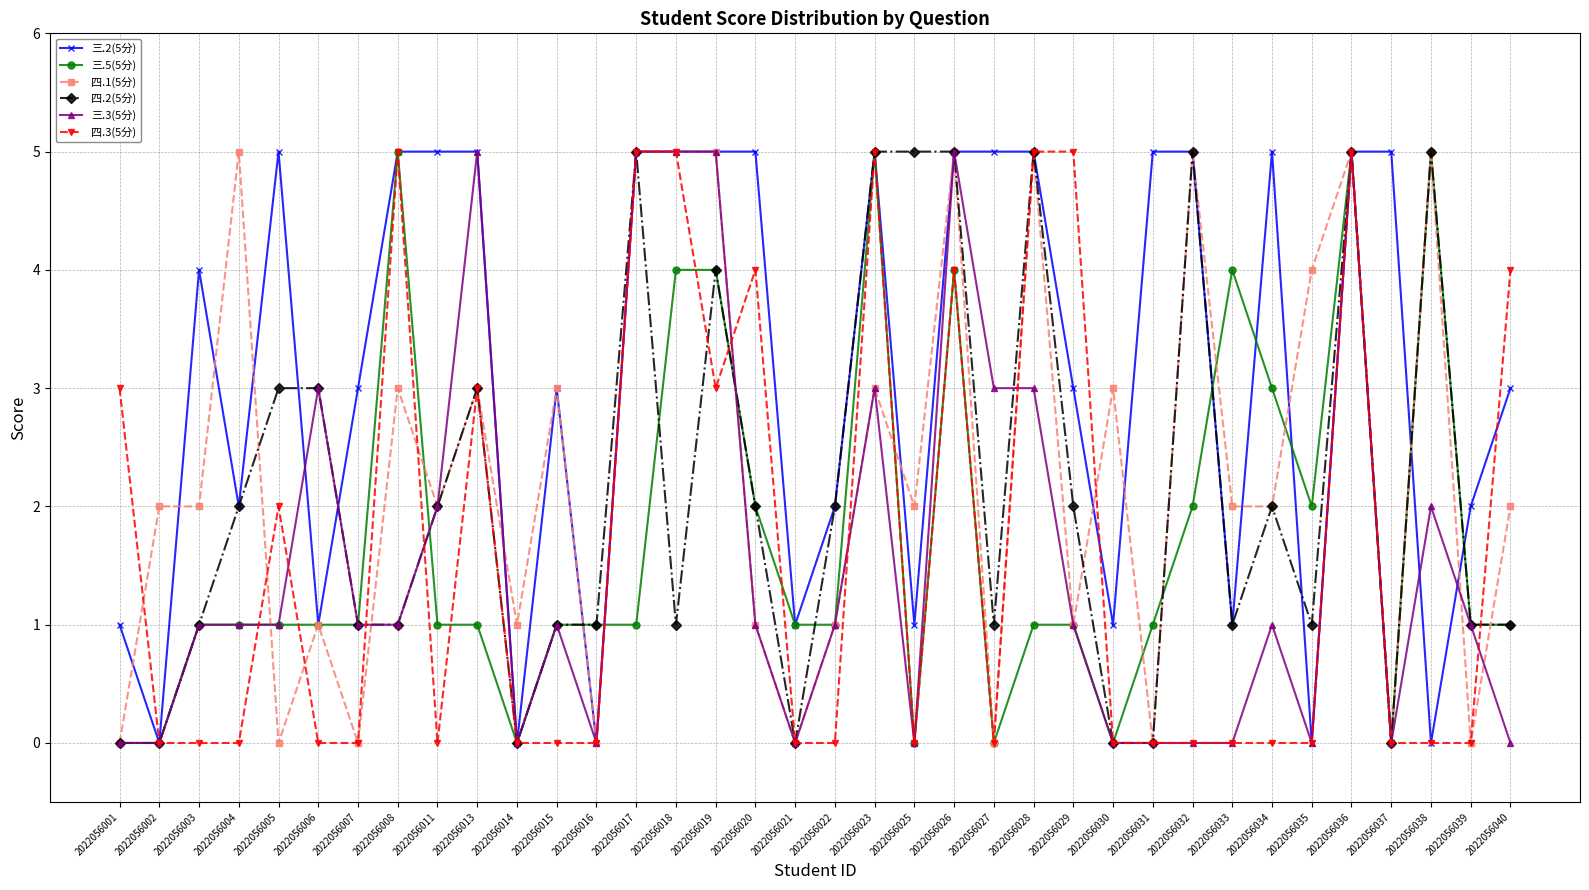

What is the total value across all series at 2022056036?

30